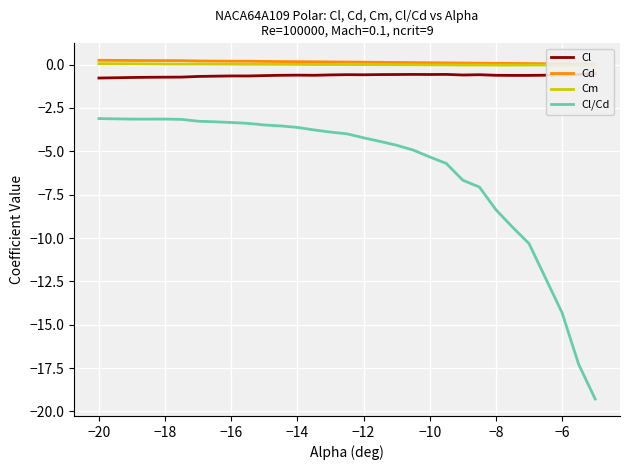

True or false: Cm and Cl/Cd cross at least once.

False